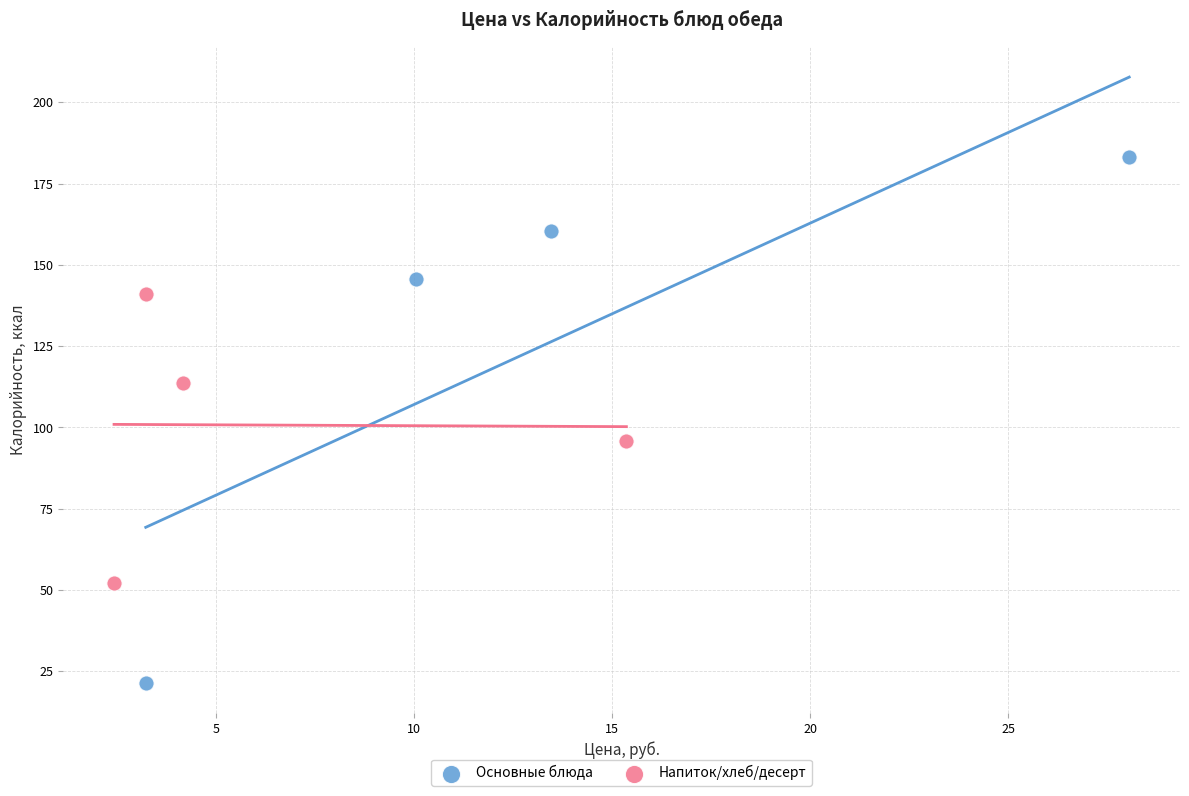

Which series reaches the maximum Y coordinate?

Основные блюда